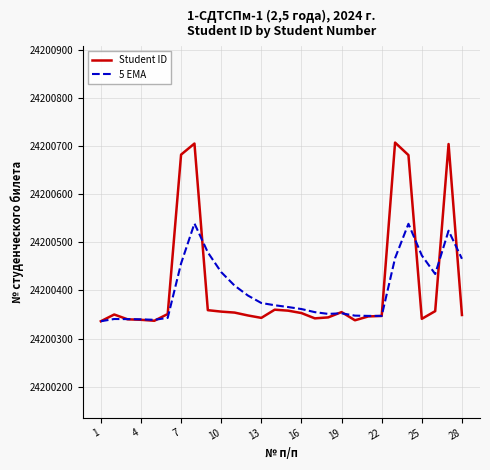

List the series in order of their peak value, highest first.

Student ID, 5 EMA